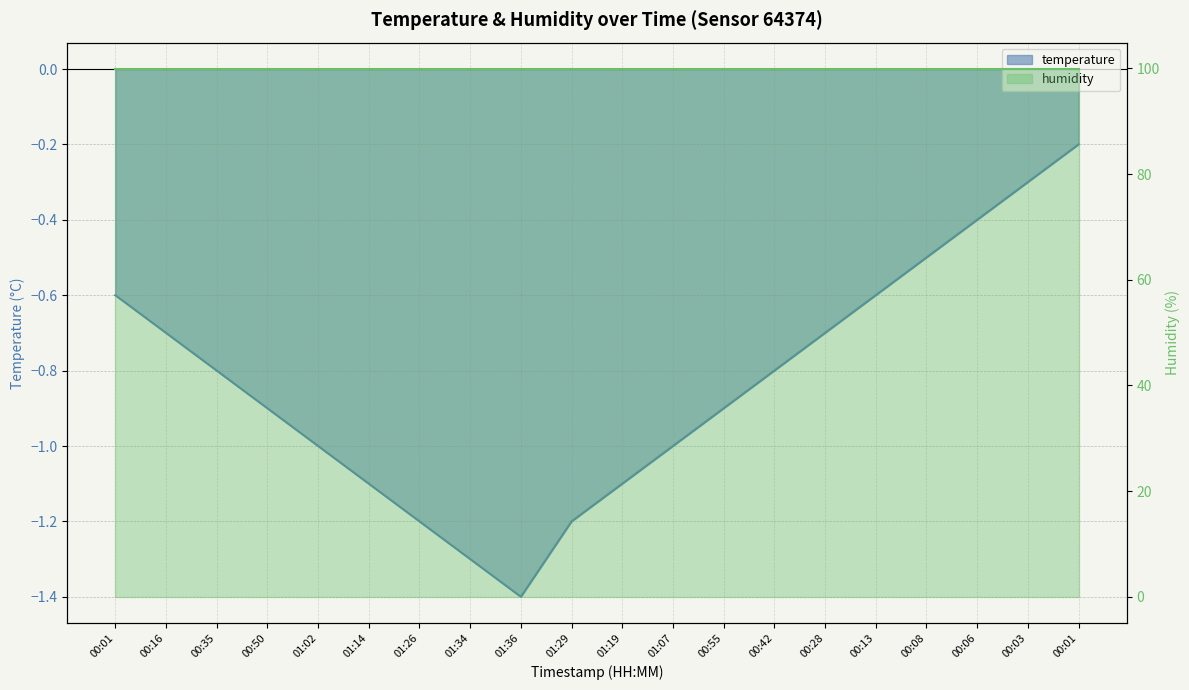

Rank the categories by value from lowest to highest.

01:36, 01:34, 01:26, 01:29, 01:14, 01:19, 01:02, 01:07, 00:50, 00:55, 00:35, 00:42, 00:16, 00:28, 00:01, 00:13, 00:08, 00:06, 00:03, 00:01